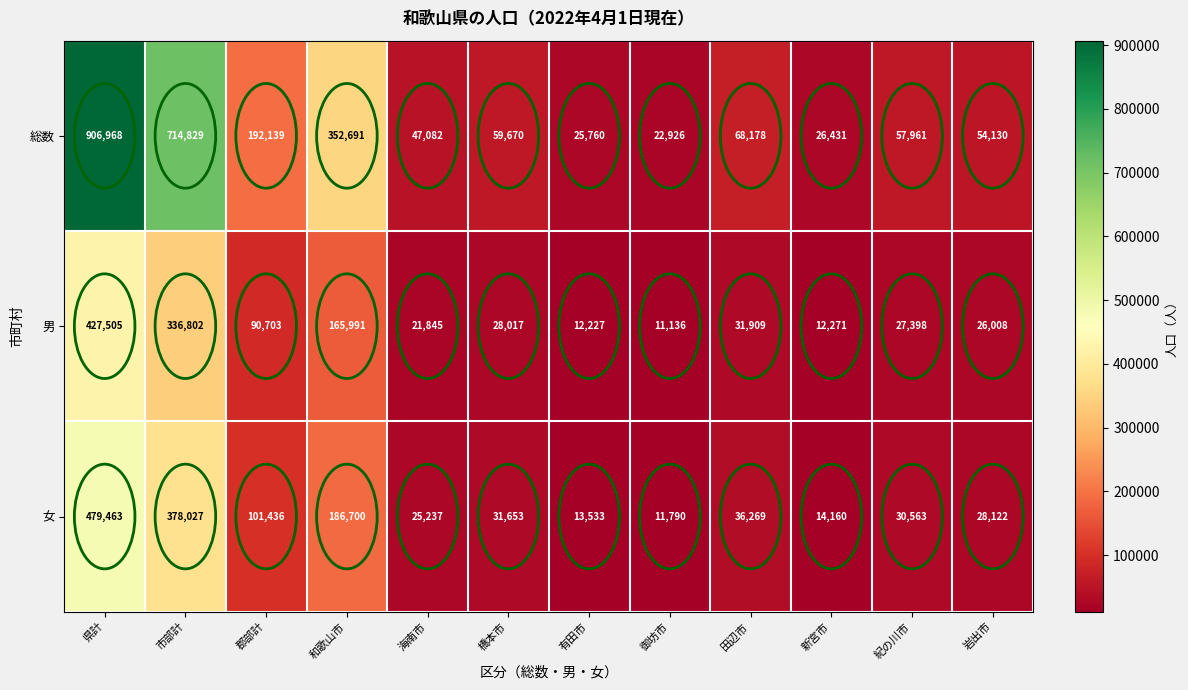

Count the number of categories in the chart.

12